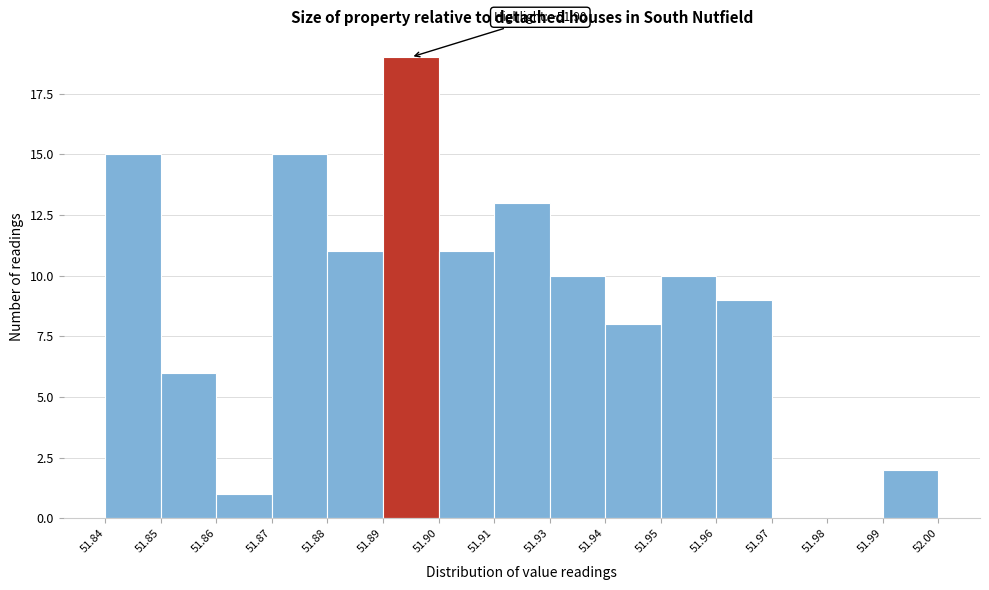

Reading left to right, extract all data points from this chart.

51.84=15	51.85=6	51.86=1	51.87=15	51.88=11	51.89=19	51.90=11	51.91=13	51.93=10	51.94=8	51.95=10	51.96=9	51.97=0	51.98=0	51.99=2